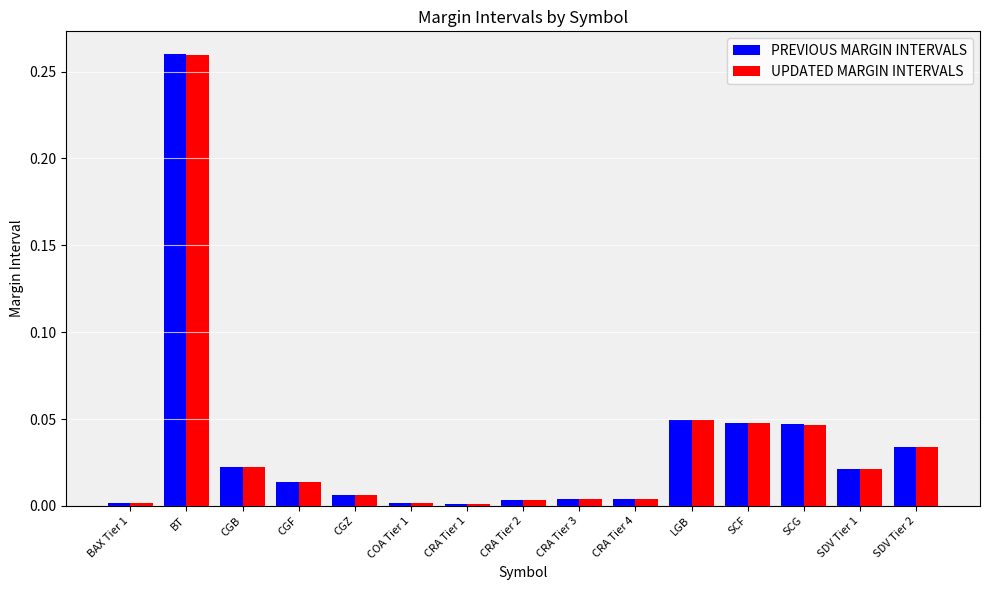

Does the chart contain stacked bars?

No